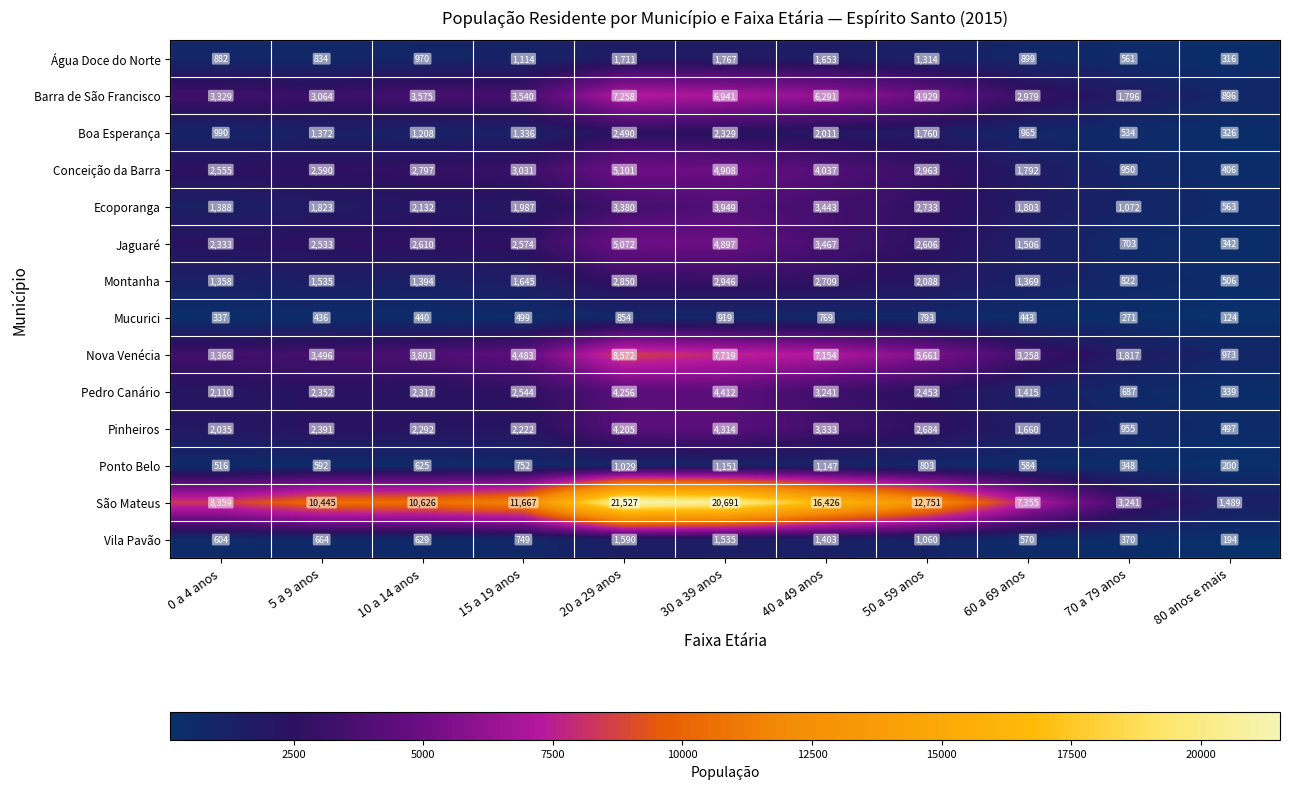

What is the sum of the Barra de São Francisco values at 60 a 69 anos and 40 a 49 anos?

9270